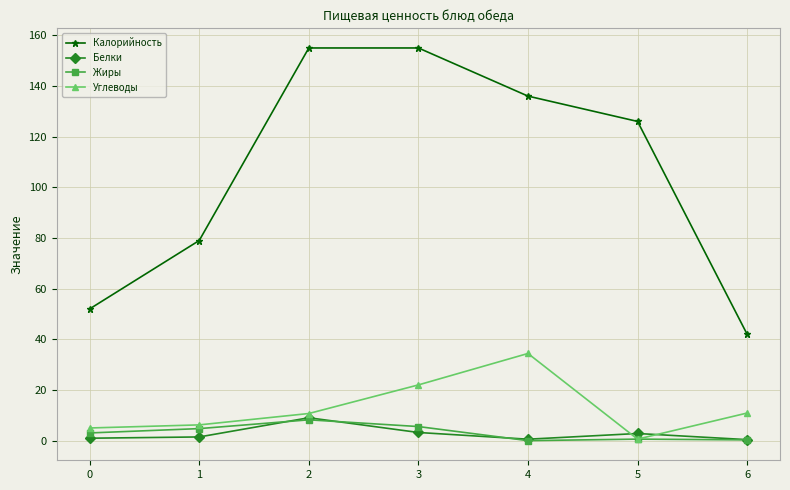

True or false: Калорийность has a value of 126.0 at 5.

True